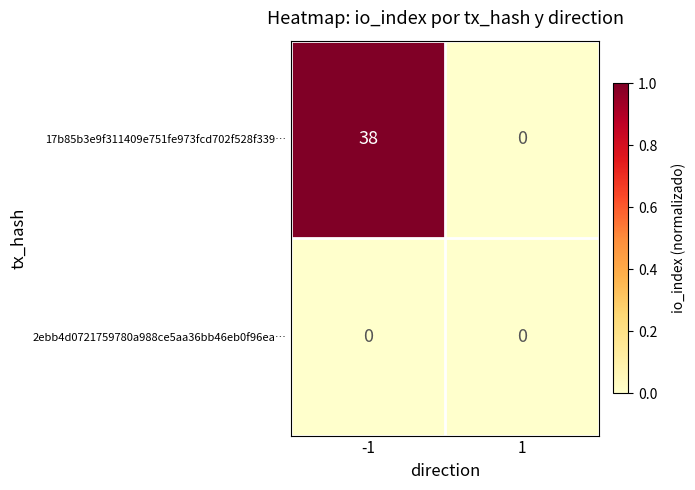

Reading right to left, what are all the values shown in this chart?

17b85b3e9f311409e751fe973fcd702f528f339…: 1=0	-1=38
2ebb4d0721759780a988ce5aa36bb46eb0f96ea…: 1=0	-1=0